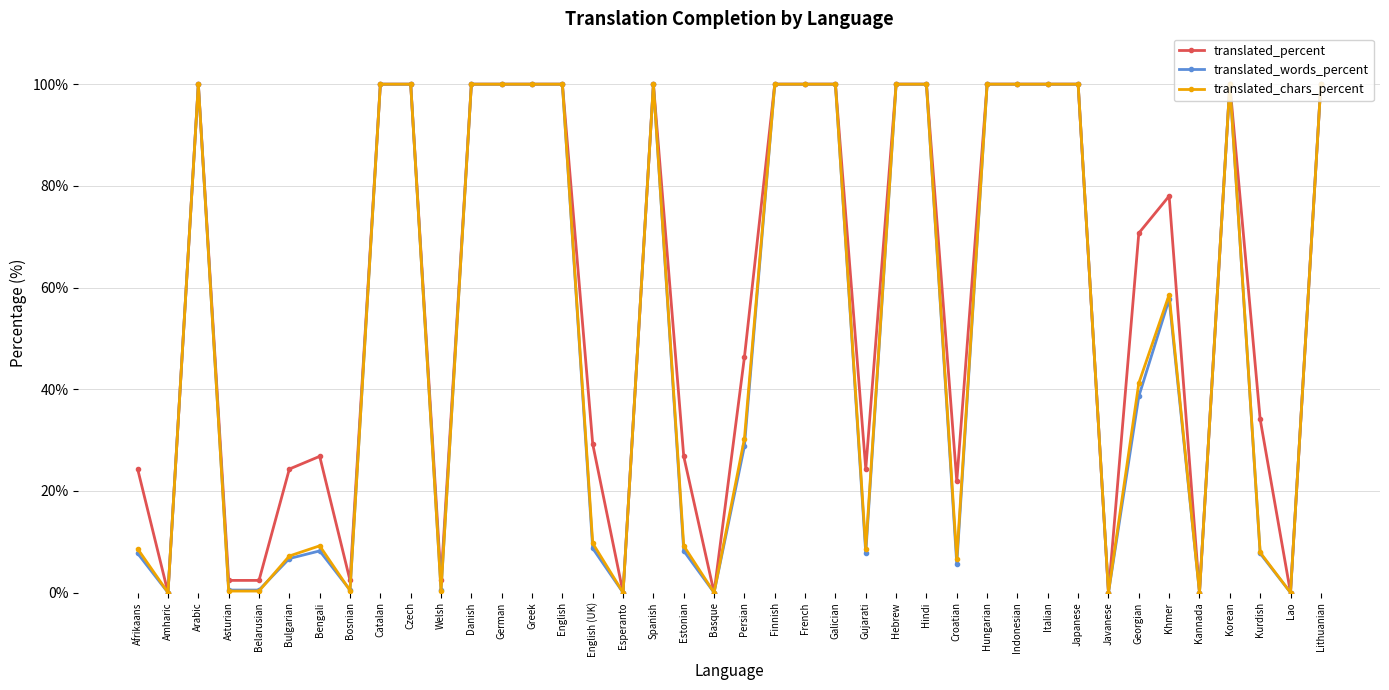

Does the chart display data point markers on the line(s)?

Yes